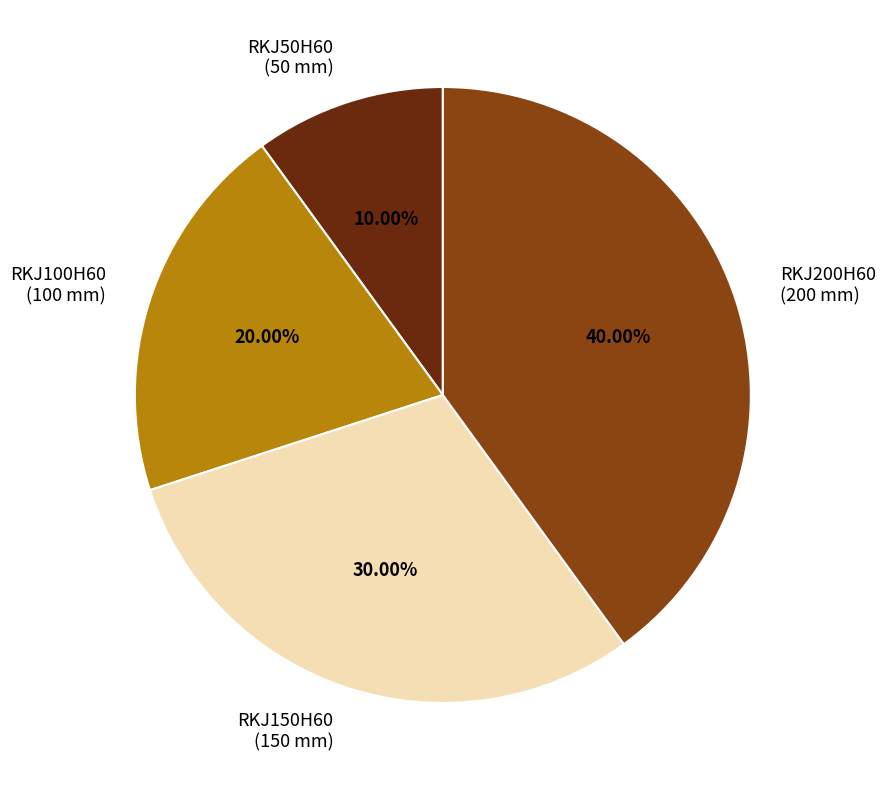

Count the number of slices in the pie.

4